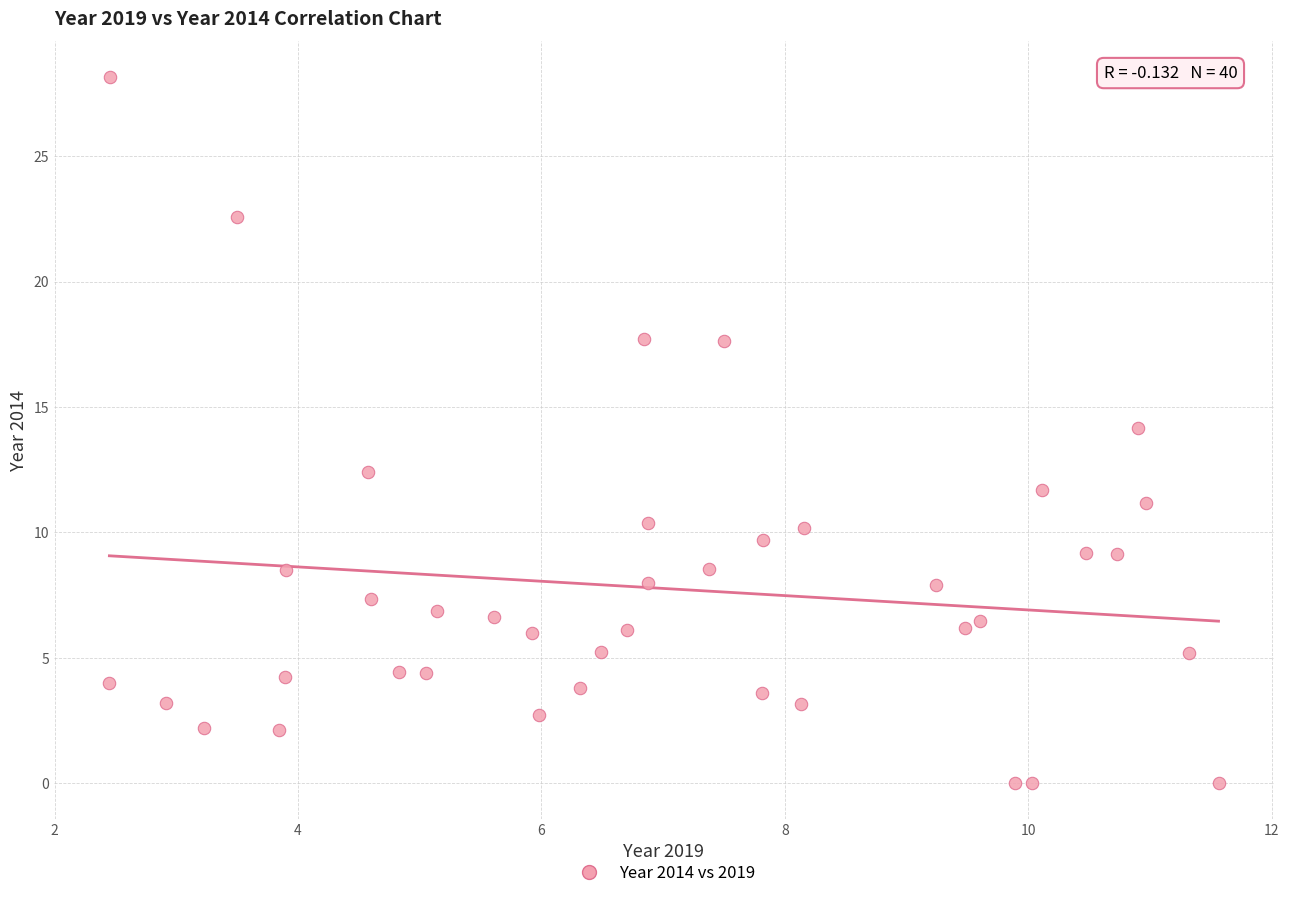

What is the range of X values (max minus min)?

9.1